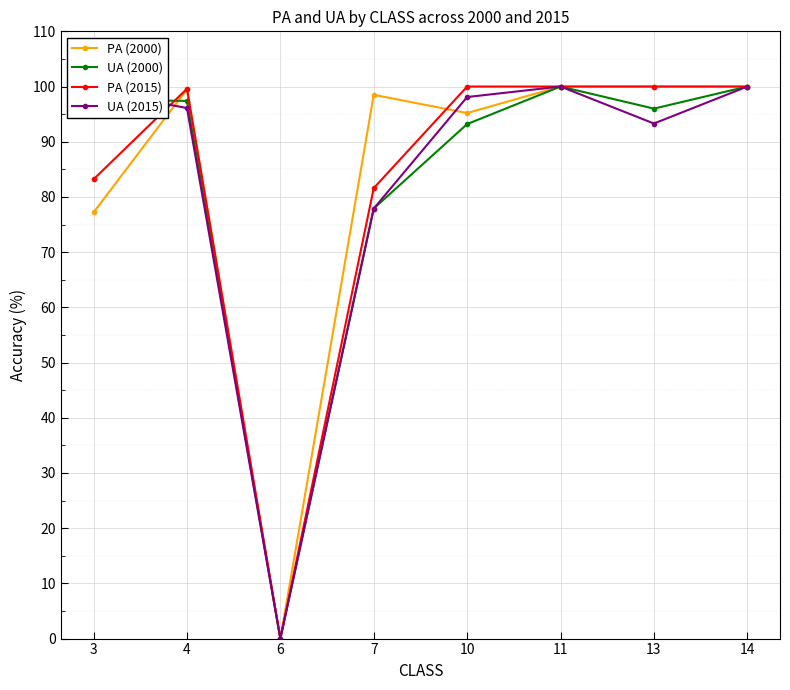

What is the greatest value displayed?

100.0